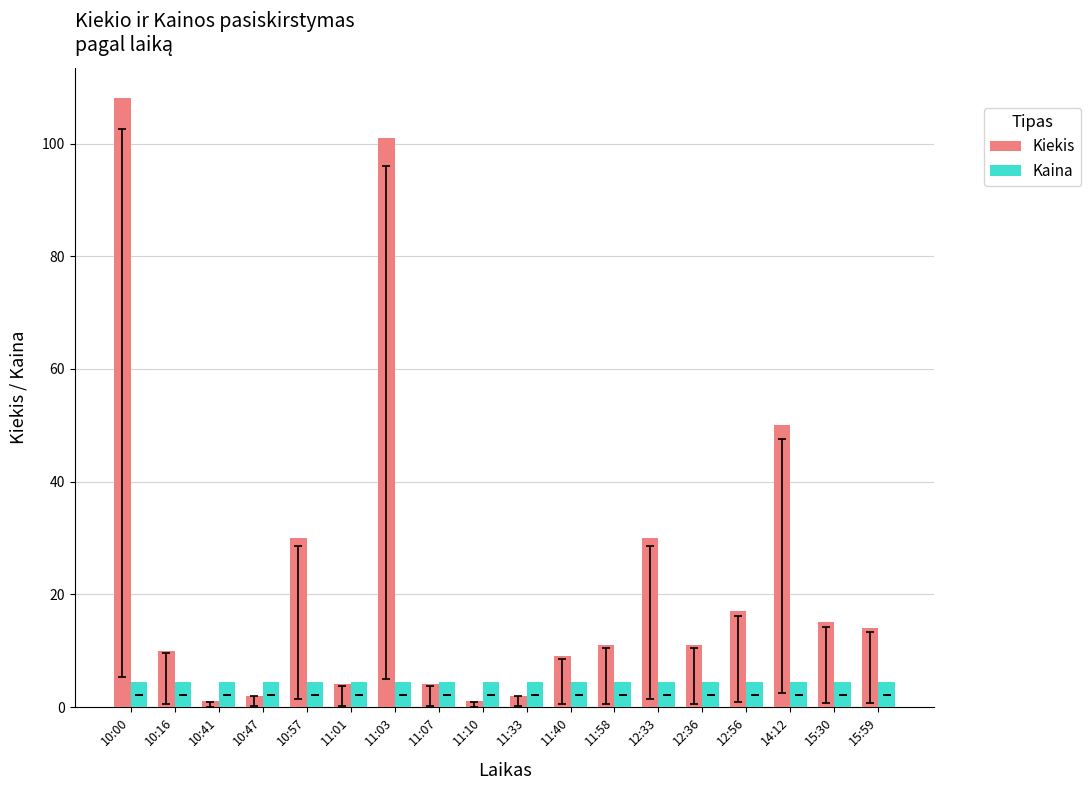

At 11:40, list the series in order from smallest to largest.

Kaina, Kiekis